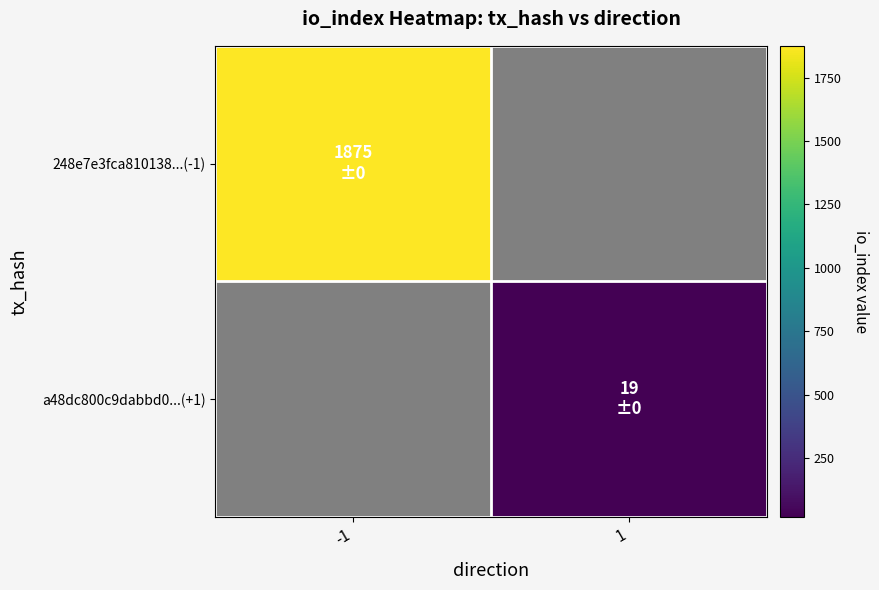

At which label does 248e7e3fca810138...(-1) reach its peak?

-1